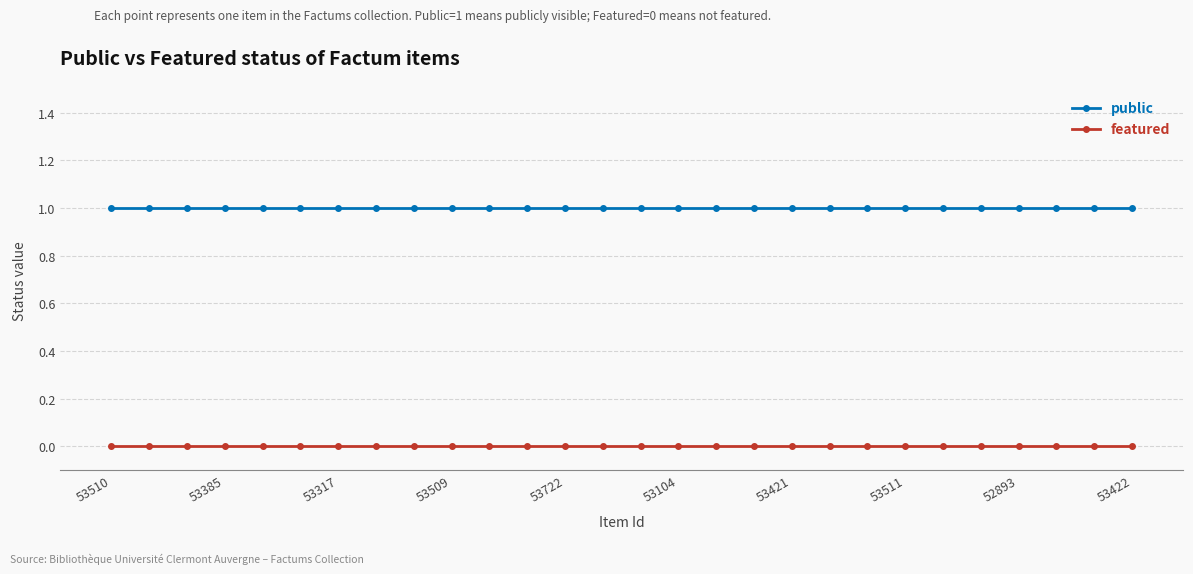

Which series has the largest total across all categories?

public